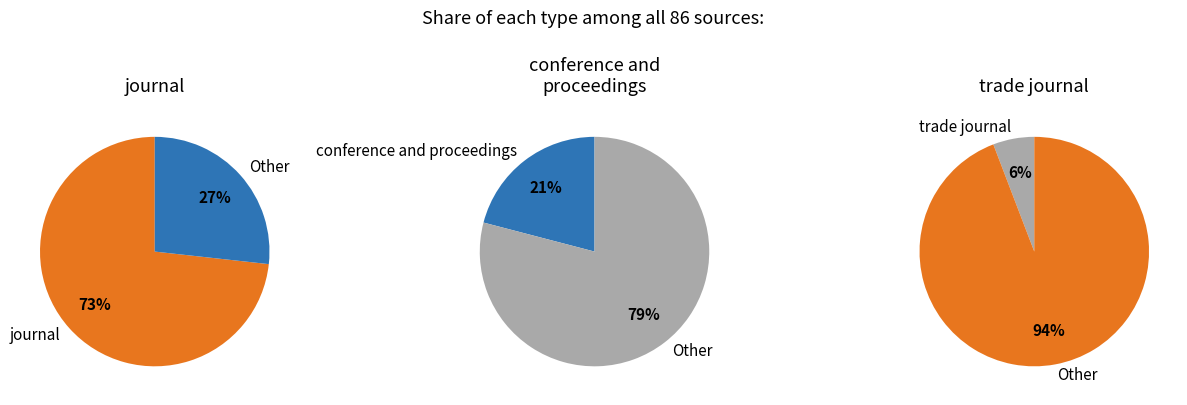

Is it true that journal is 60% of the pie?

False